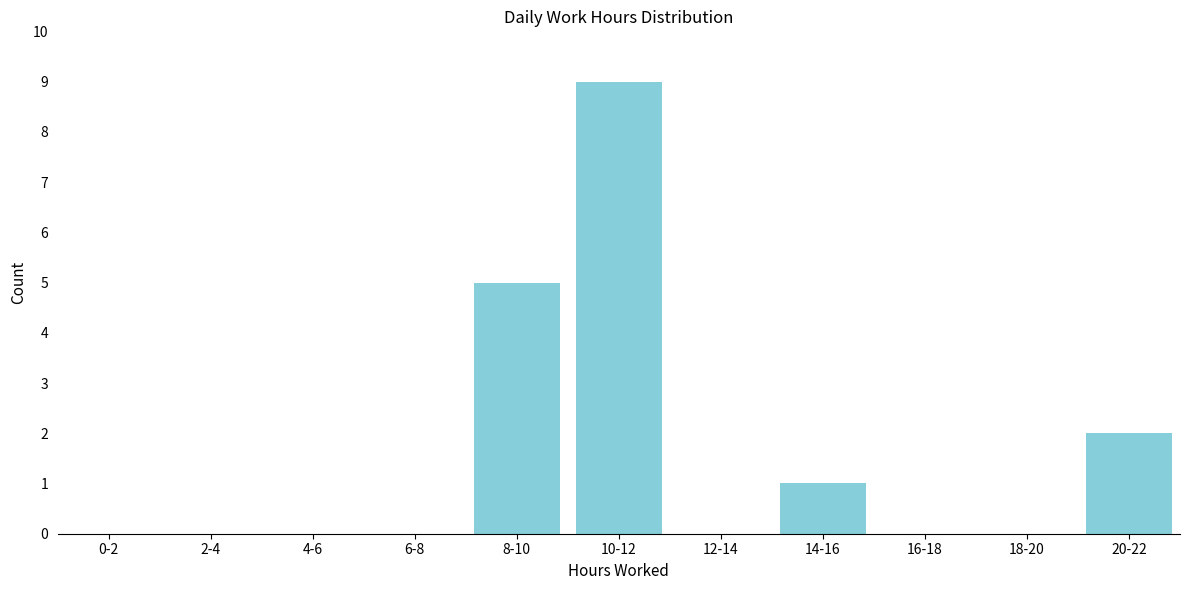

Reading left to right, transcribe all the data shown in this chart.

0-2=0	2-4=0	4-6=0	6-8=0	8-10=5	10-12=9	12-14=0	14-16=1	16-18=0	18-20=0	20-22=2